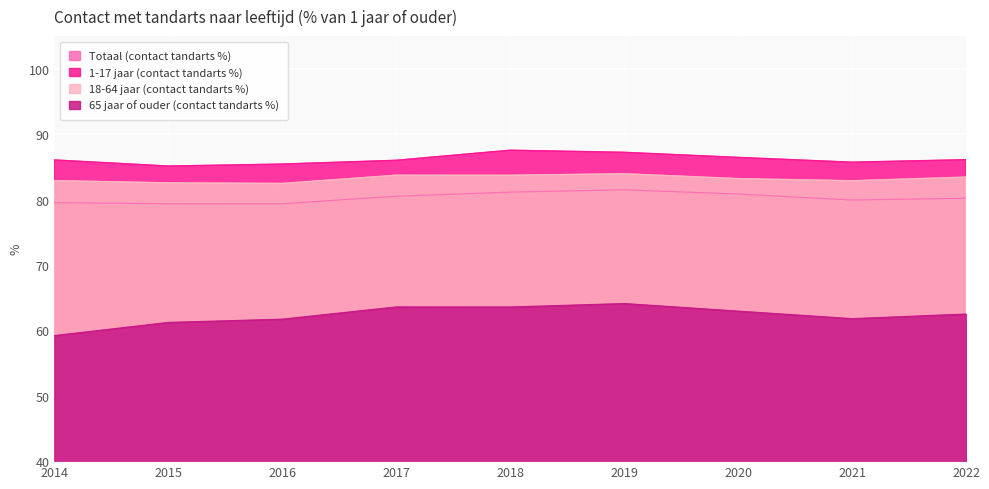

What is the difference between the second highest and minimum values in the 18-64 jaar (contact tandarts %) series?

1.3